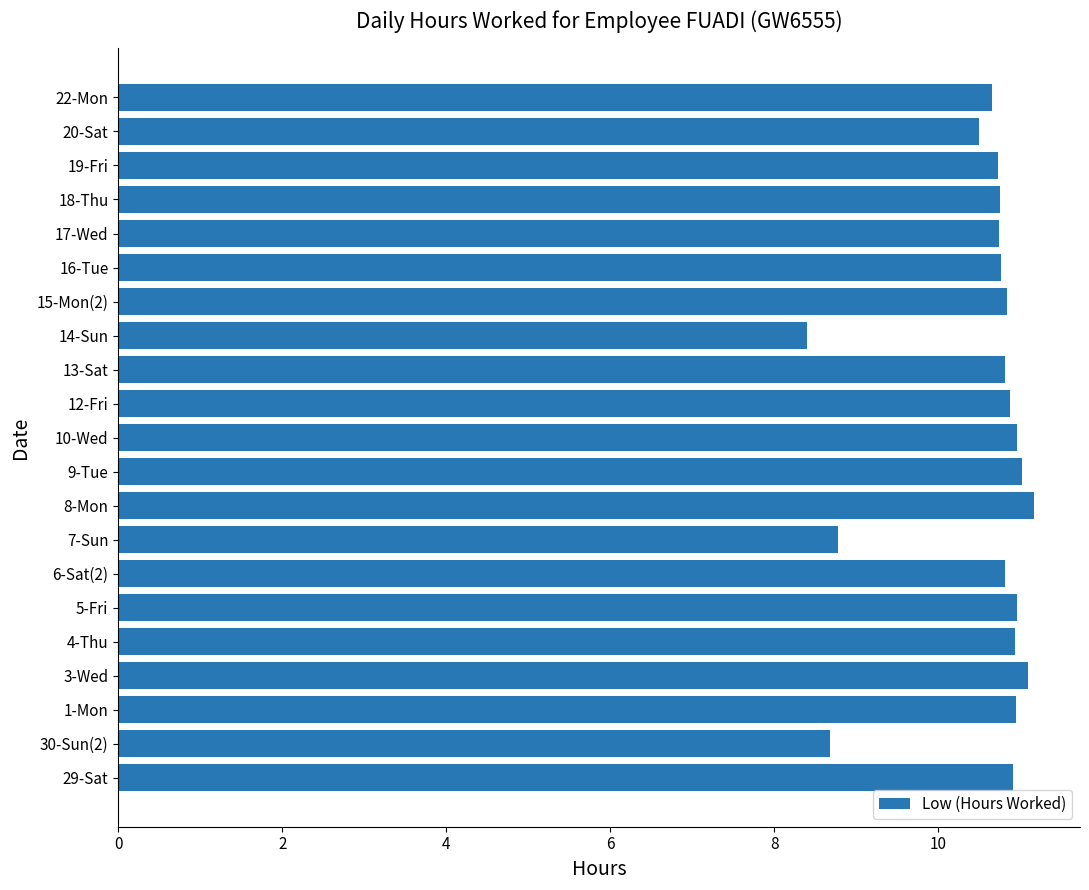

What is the greatest value displayed?

11.2